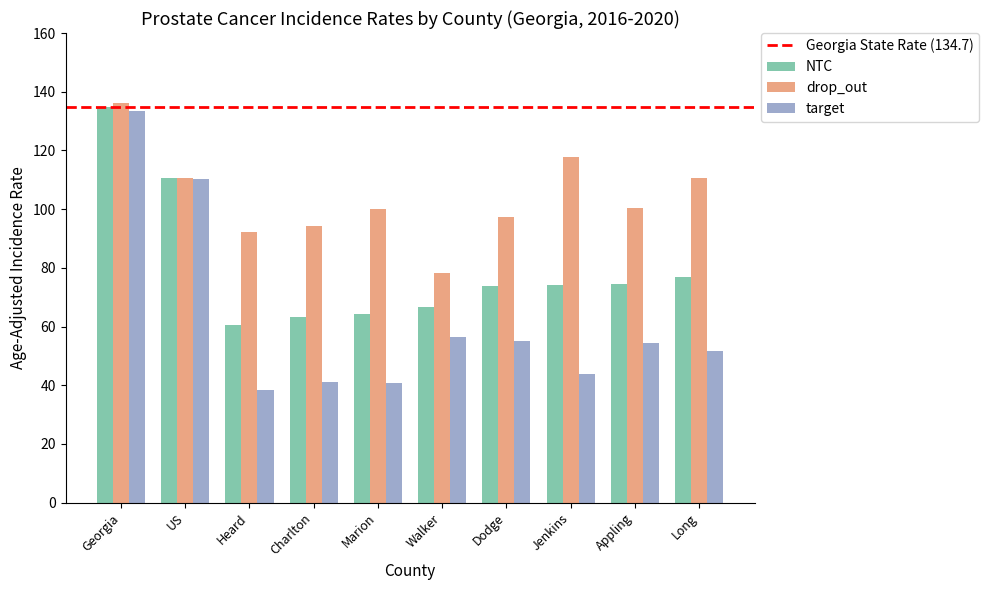

What is the maximum value for target?

133.3